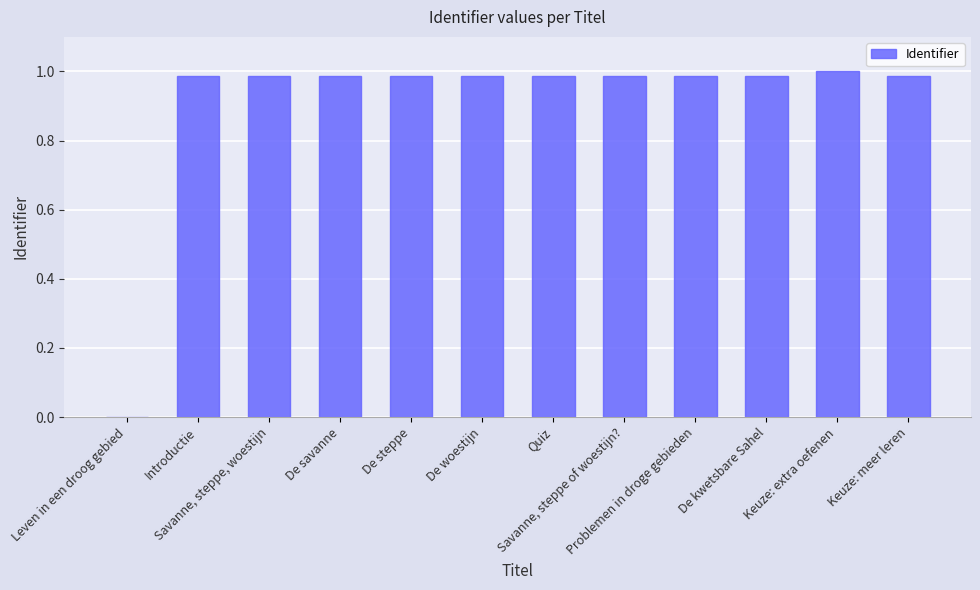

Are the bars horizontal?

No